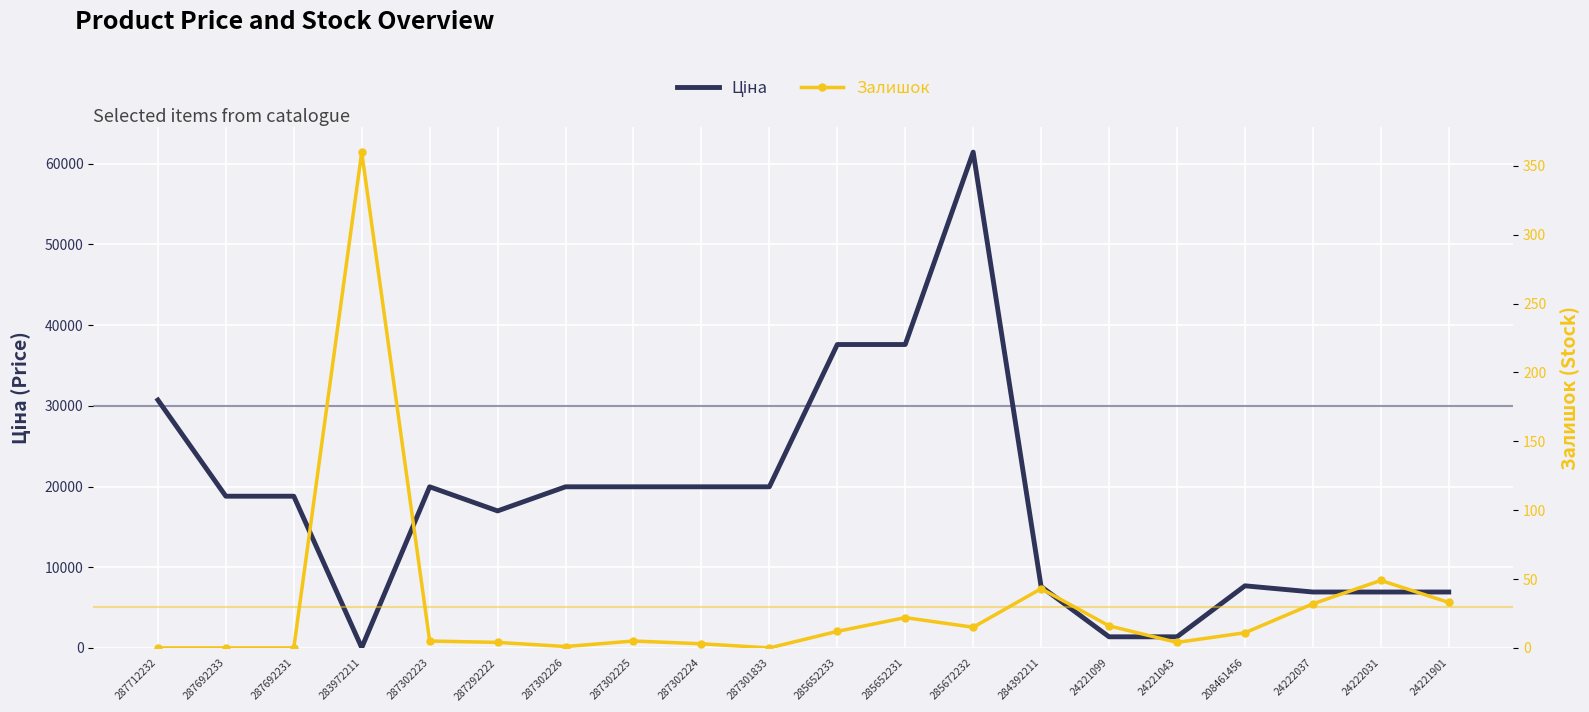

Is the value of Залишок at 287302223 greater than the value of Ціна at 24221043?

No